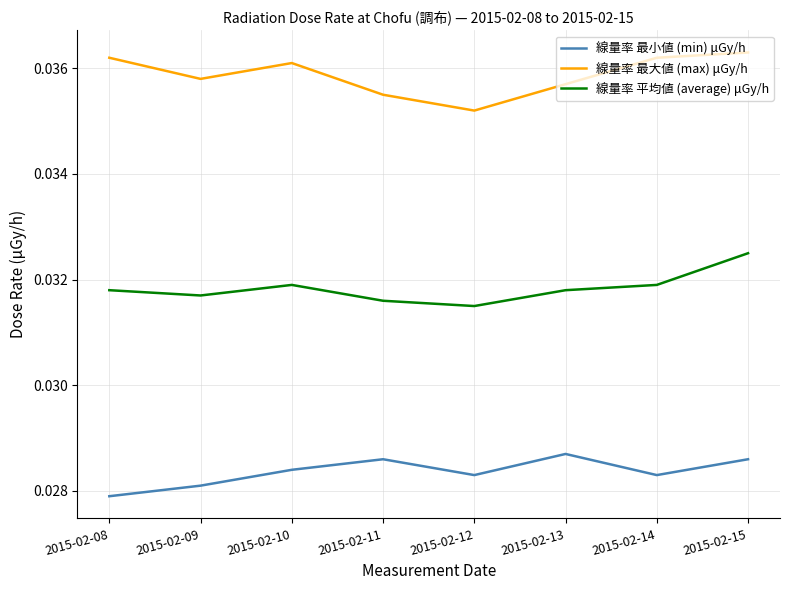

True or false: 線量率 最小値 (min) μGy/h and 線量率 平均値 (average) μGy/h intersect in this chart.

False